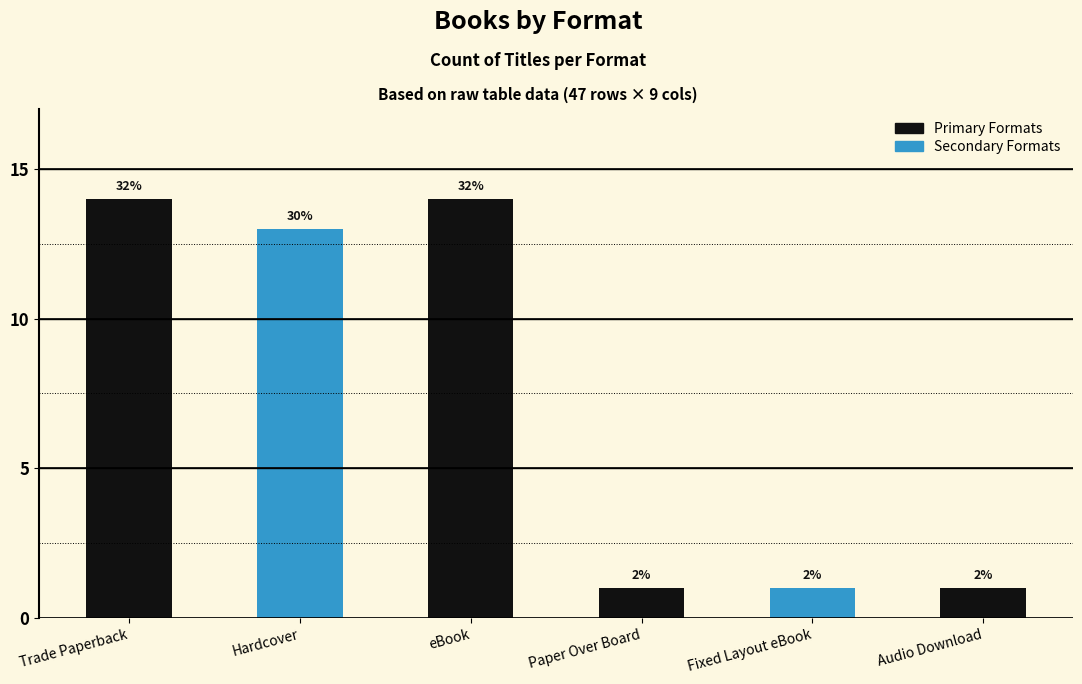

Are the bars horizontal?

No